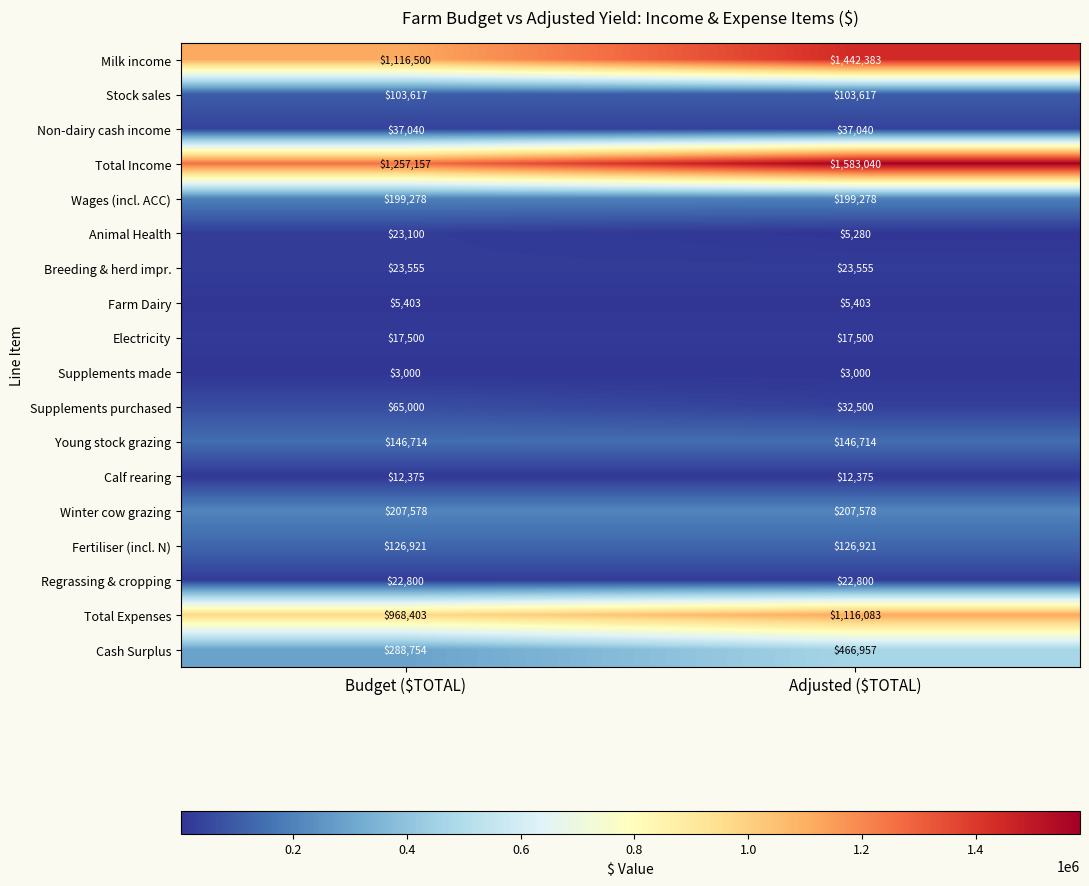

Which series has the largest total across all categories?

Total Income